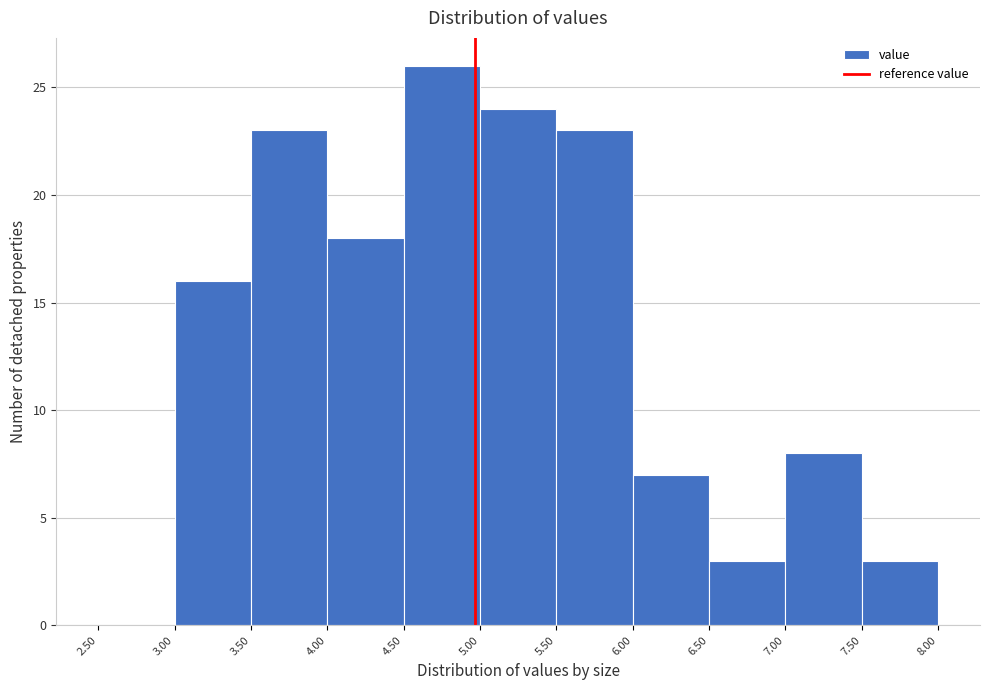

Reading left to right, transcribe this chart: for each bar, give the range it covers on the x-axis and its height. The values are not printed on the chart, so give them approximately, as read against the axis.

2.50 to 3.00: 0
3.00 to 3.50: 16
3.50 to 4.00: 23
4.00 to 4.50: 18
4.50 to 5.00: 26
5.00 to 5.50: 24
5.50 to 6.00: 23
6.00 to 6.50: 7
6.50 to 7.00: 3
7.00 to 7.50: 8
7.50 to 8.00: 3